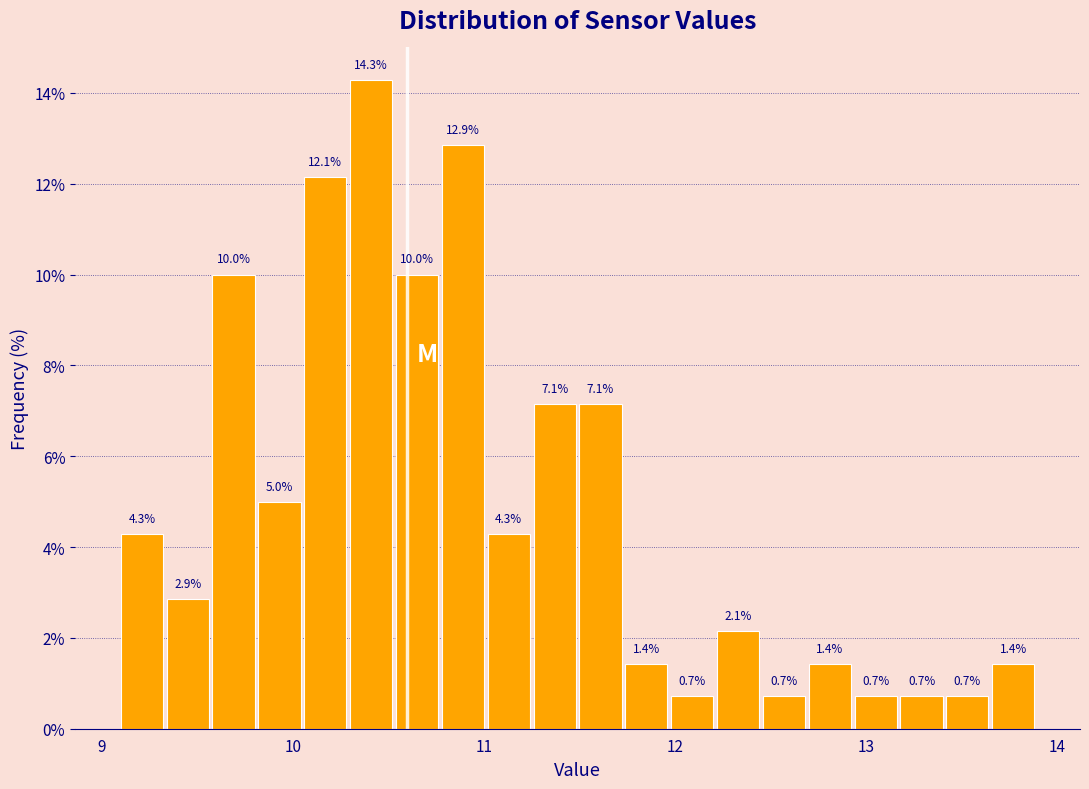

Read against the x-axis, roughly where is the centre of the tallest bar?

10.4